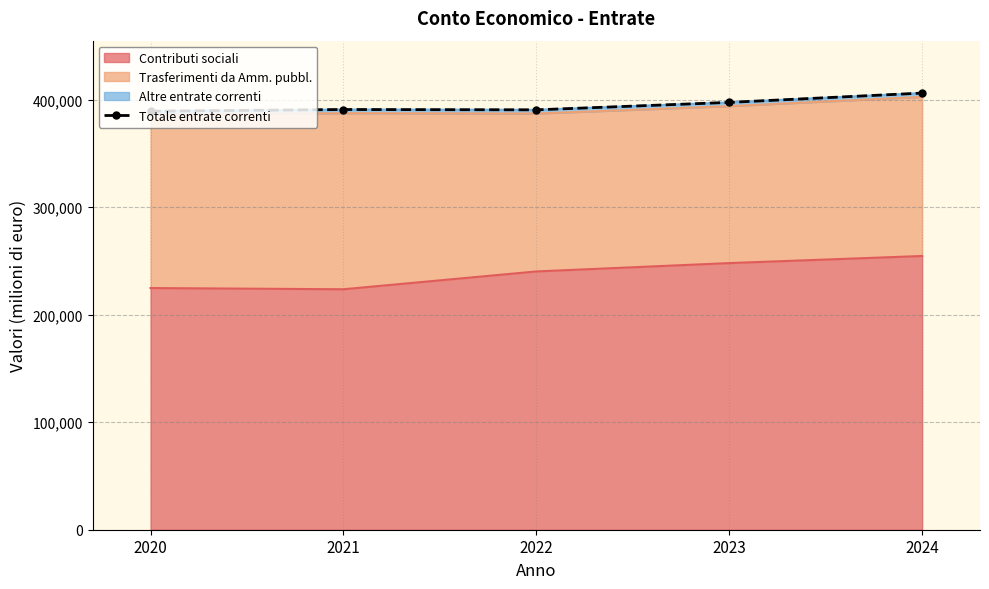

What is the difference between the second highest and second lowest values?

6922